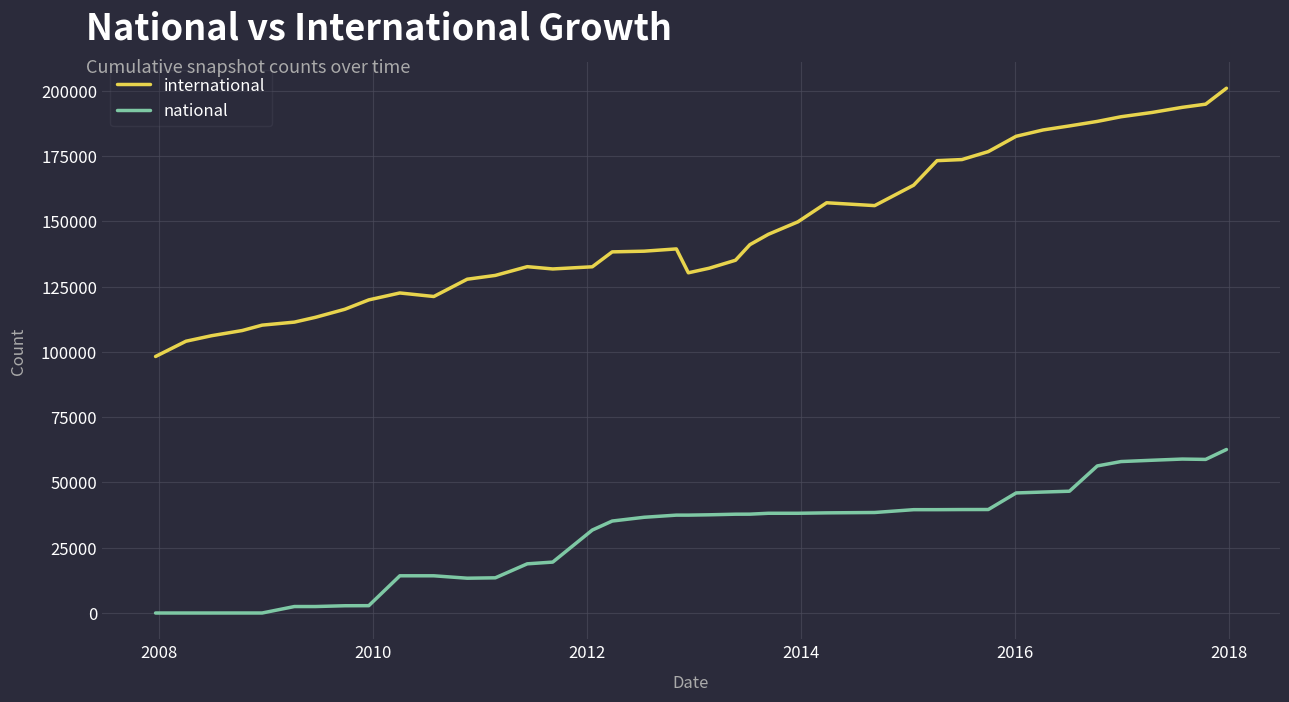

Which series has the largest total across all categories?

international